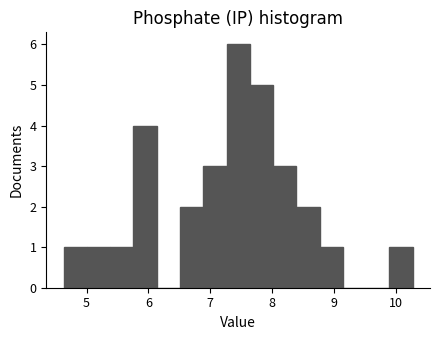

Read against the x-axis, roughly where is the centre of the tallest bar?

7.5